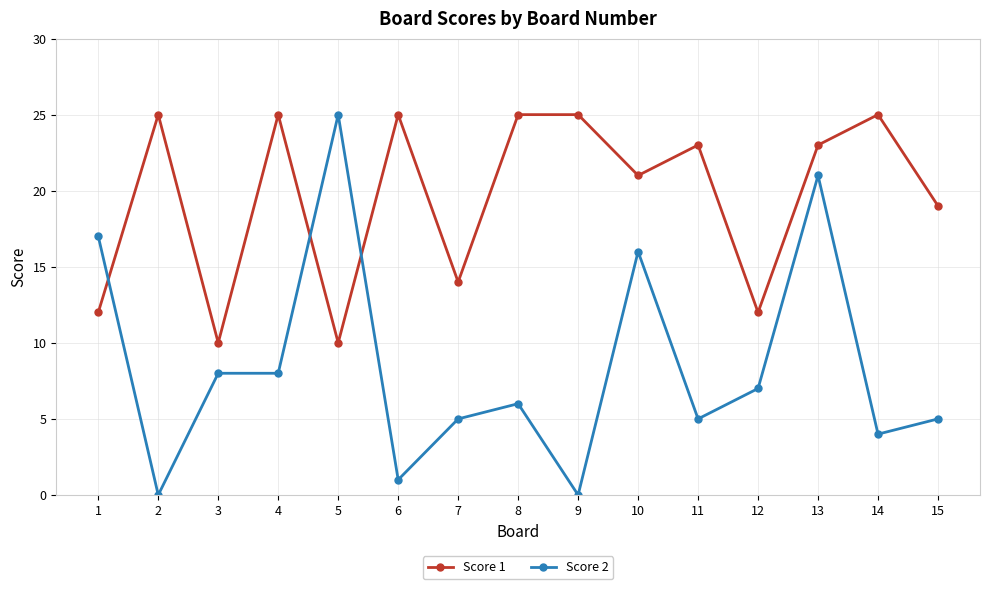

Rank the series by their average value, from lowest to highest.

Score 2, Score 1